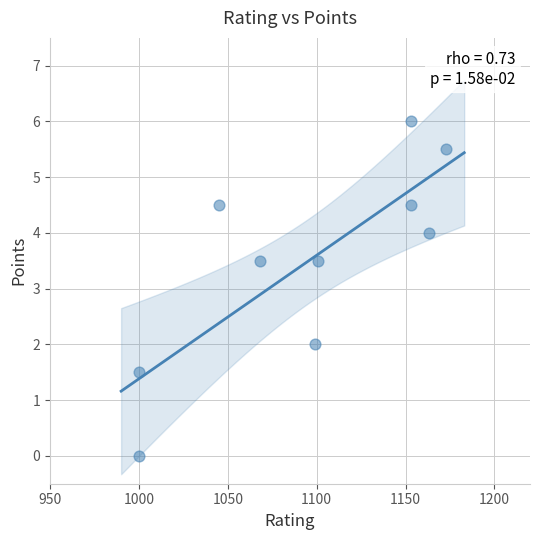

What is the range of Y values (max minus min)?

6.0